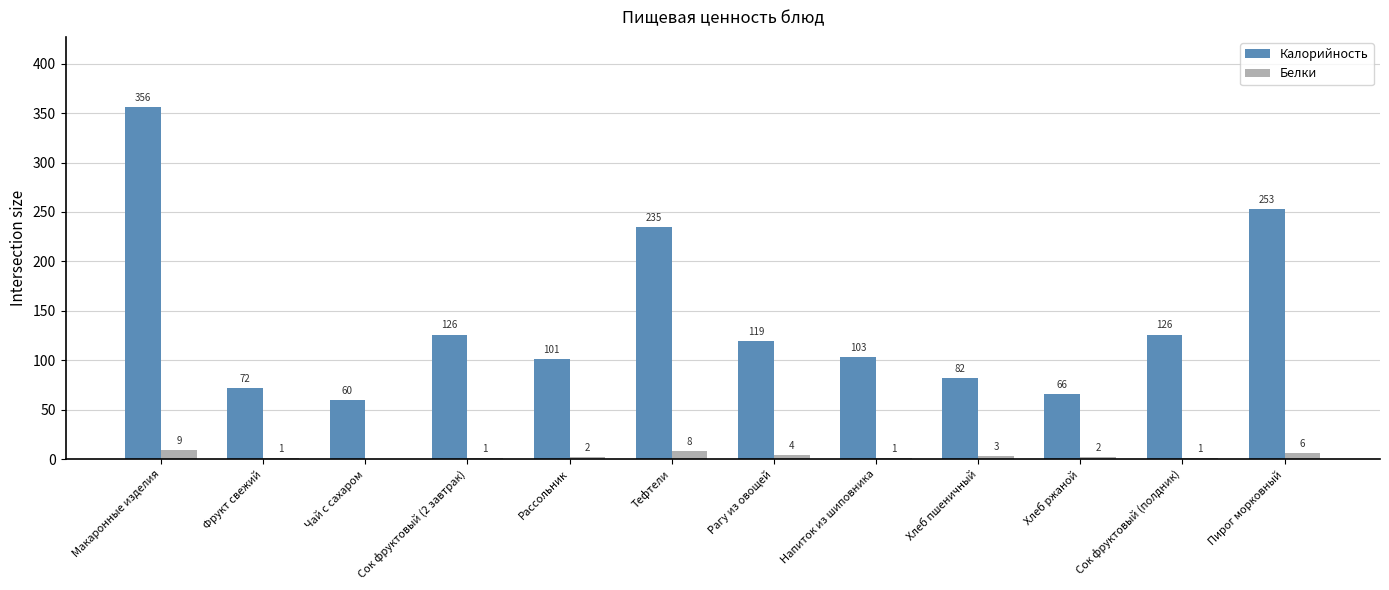

Is the value of Белки at Пирог морковный greater than the value of Калорийность at Напиток из шиповника?

No